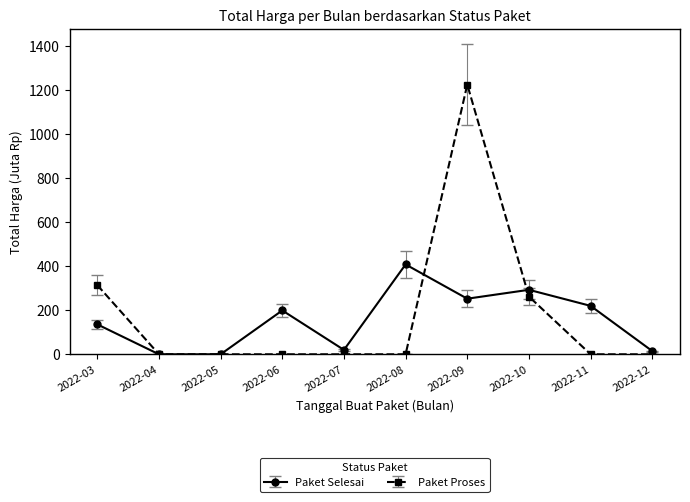

List the series in order of their peak value, highest first.

Paket Proses, Paket Selesai